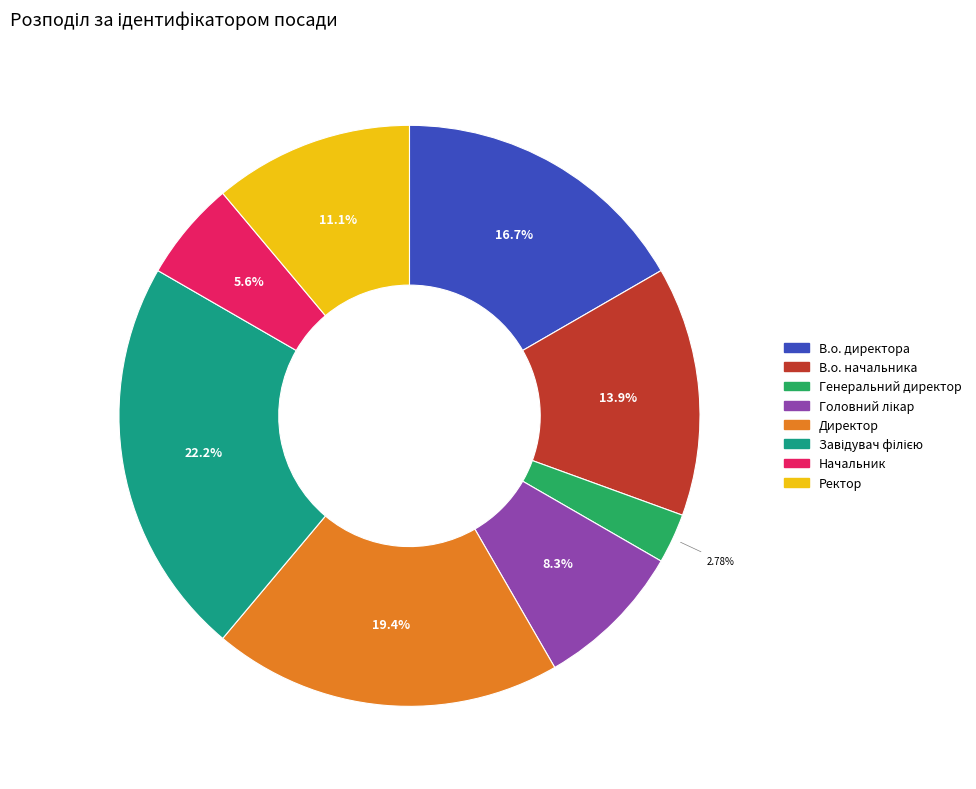

Do В.о. директора and Начальник together represent more than half of the pie?

No